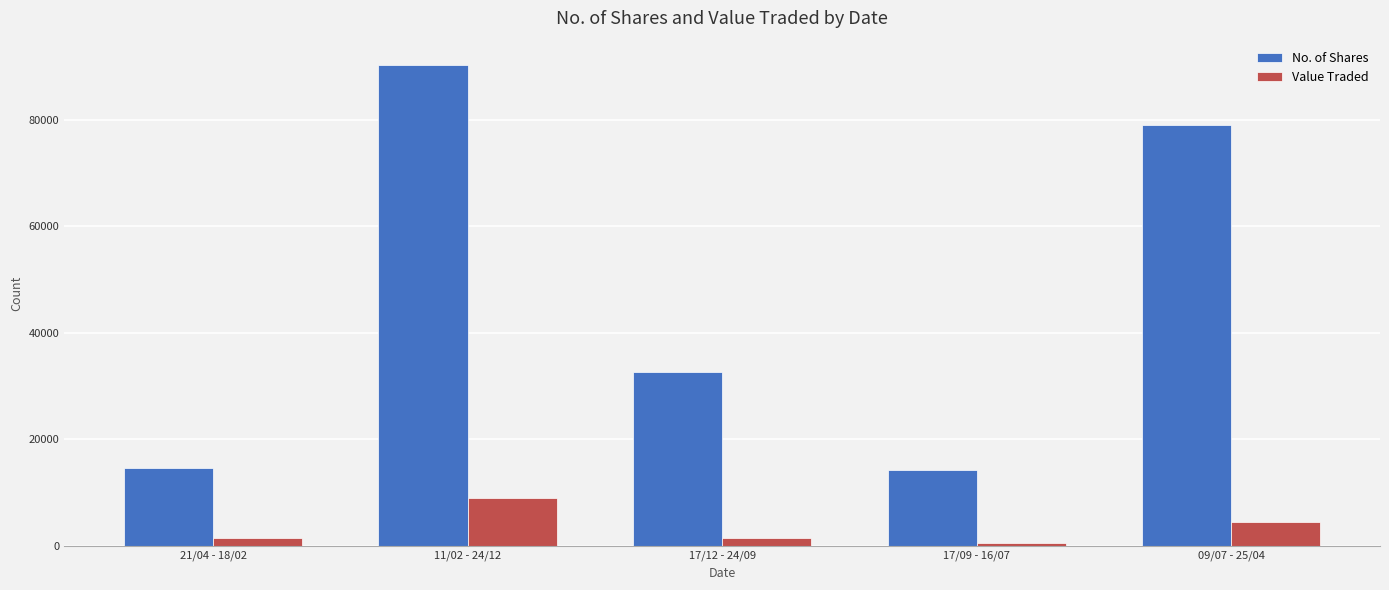

What is the spread (max minus min) of values at 17/09 - 16/07?

13630